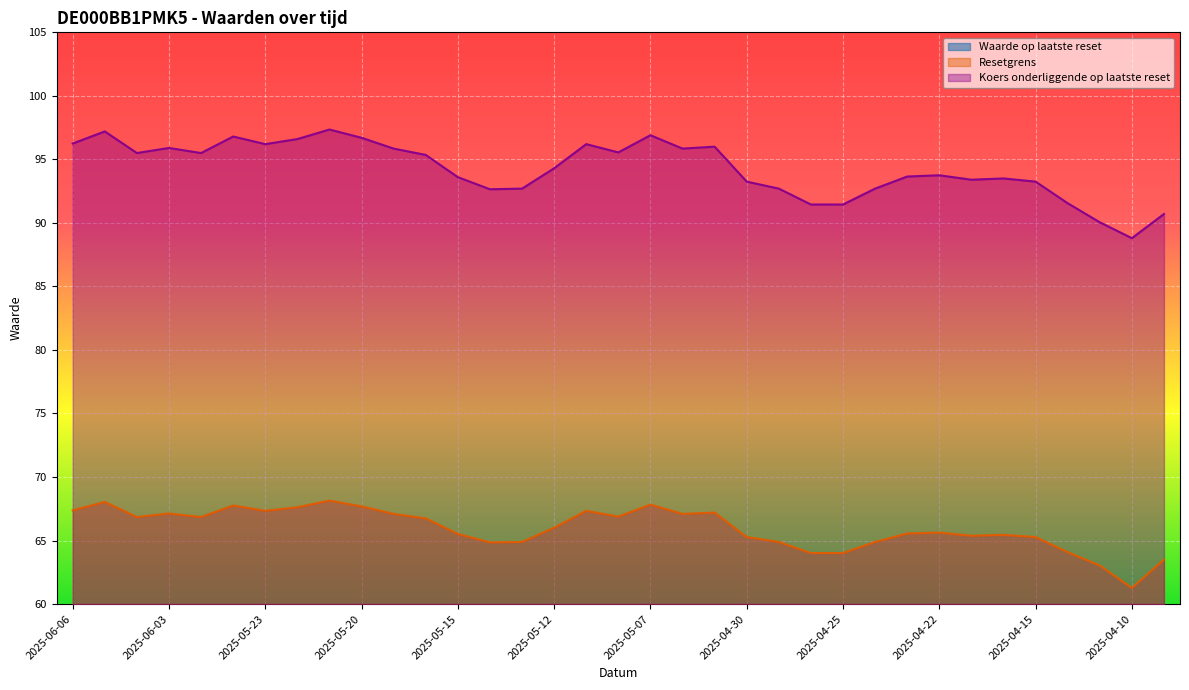

Is it true that Koers onderliggende op laatste reset equals 90.7 at 2025-04-09?

True